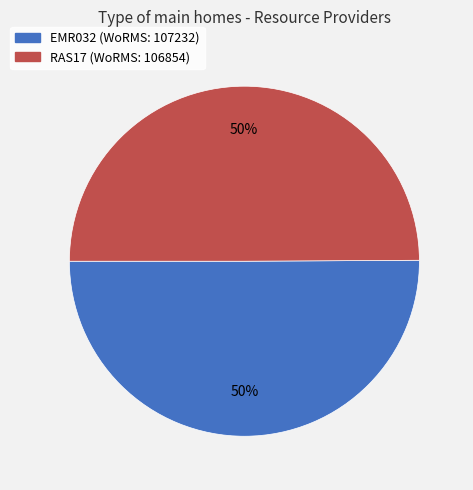

To the nearest percent, what is the average slice percentage?

50%